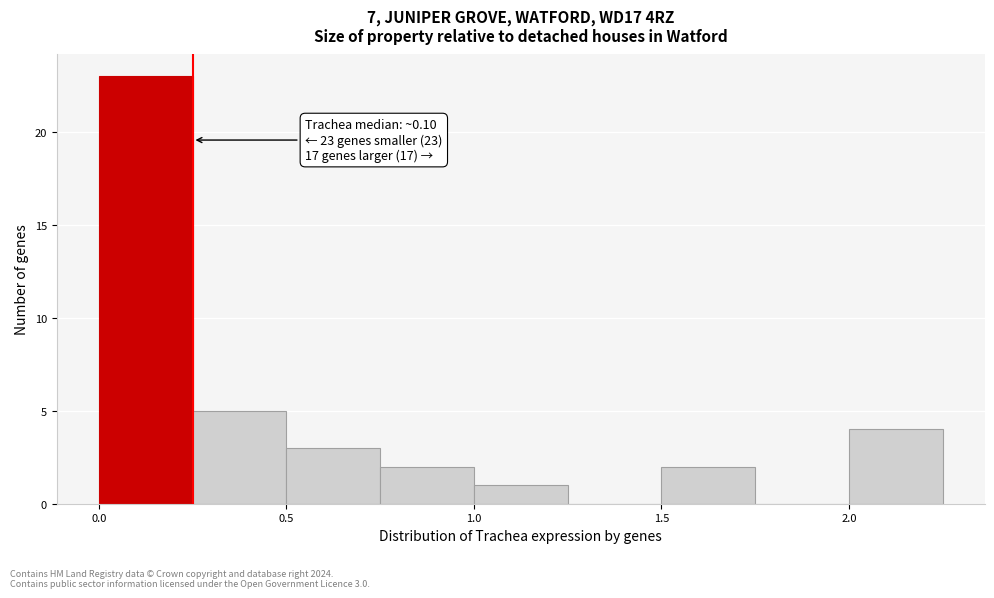

Which range on the x-axis has the tallest bar?

0.00 to 0.25